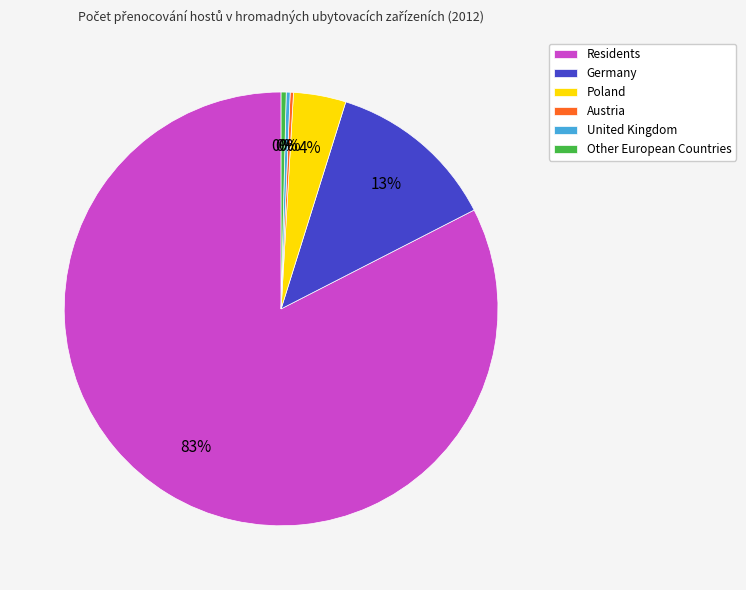

True or false: Germany accounts for 1% of the total.

False